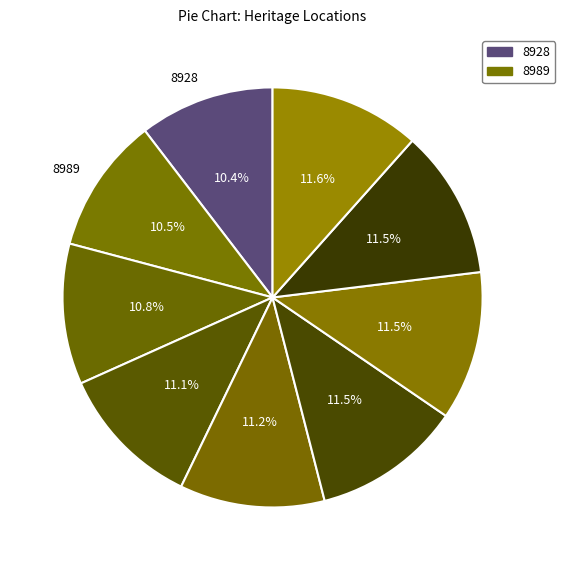

How many segments does this pie chart have?

9